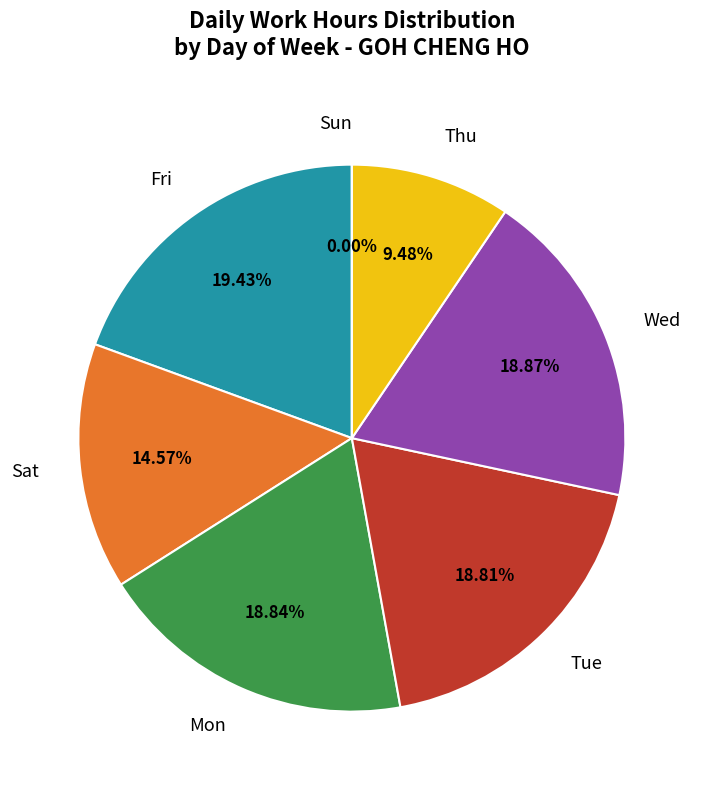

How many slices are in this pie chart?

7